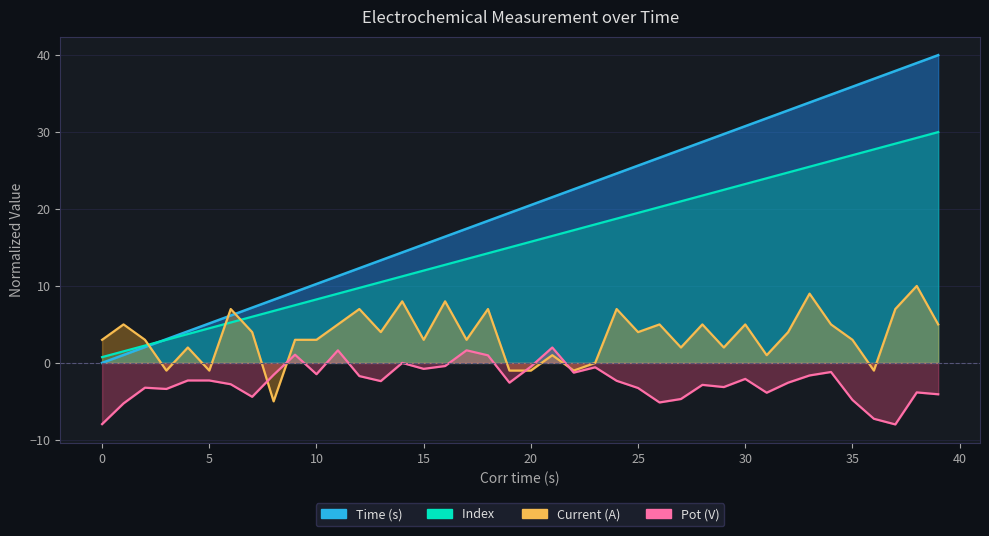

Reading right to left, list all the values displayed in this chart.

Time (s): 40.0	39.0	37.9	36.9	35.9	34.9	33.8	32.8	31.8	30.8	29.7	28.7	27.7	26.7	25.6	24.6	23.6	22.6	21.5	20.5	19.5	18.5	17.4	16.4	15.4	14.4	13.3	12.3	11.3	10.3	9.2	8.2	7.2	6.2	5.1	4.1	3.1	2.1	1.0	0.0
Index : 30.0	29.2	28.5	27.8	27.0	26.2	25.5	24.8	24.0	23.2	22.5	21.8	21.0	20.2	19.5	18.8	18.0	17.2	16.5	15.8	15.0	14.2	13.5	12.8	12.0	11.2	10.5	9.8	9.0	8.2	7.5	6.8	6.0	5.2	4.5	3.8	3.0	2.2	1.5	0.8
Current (A): 5.0	10.0	7.0	-1.0	3.0	5.0	9.0	4.0	1.0	5.0	2.0	5.0	2.0	5.0	4.0	7.0	-0.0	-1.0	1.0	-1.0	-1.0	7.0	3.0	8.0	3.0	8.0	4.0	7.0	5.0	3.0	3.0	-5.0	4.0	7.0	-1.0	2.0	-1.0	3.0	5.0	3.0
Pot (V): -4.1	-3.8	-8.0	-7.3	-4.8	-1.2	-1.6	-2.6	-3.9	-2.1	-3.1	-2.9	-4.7	-5.1	-3.3	-2.3	-0.6	-1.3	2.0	-0.5	-2.6	1.0	1.6	-0.4	-0.8	0.0	-2.4	-1.7	1.6	-1.5	1.1	-1.6	-4.4	-2.8	-2.3	-2.3	-3.4	-3.2	-5.3	-8.0